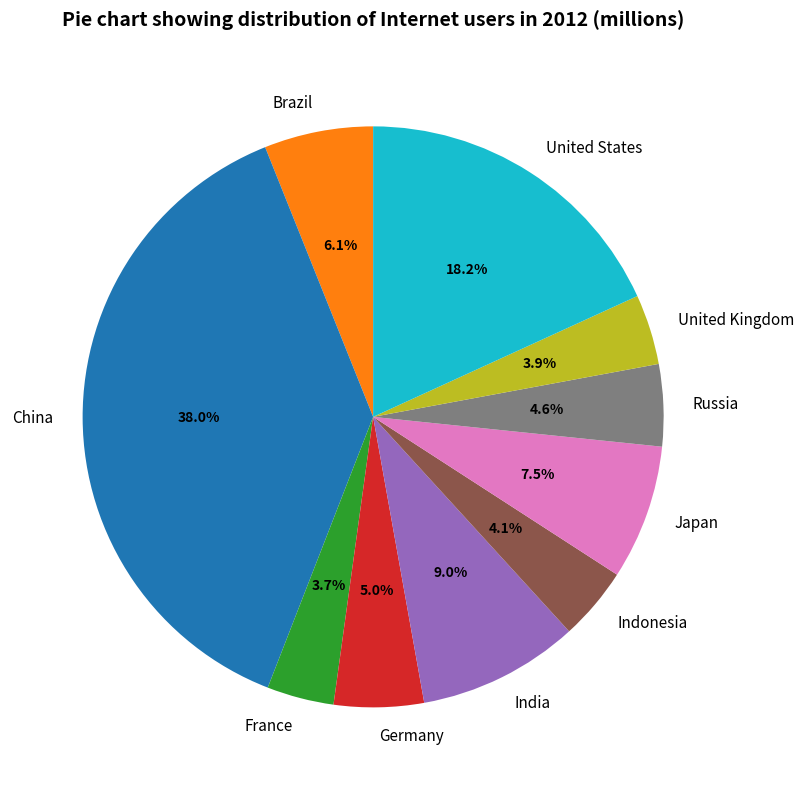

Is it true that Germany is 5% of the pie?

True